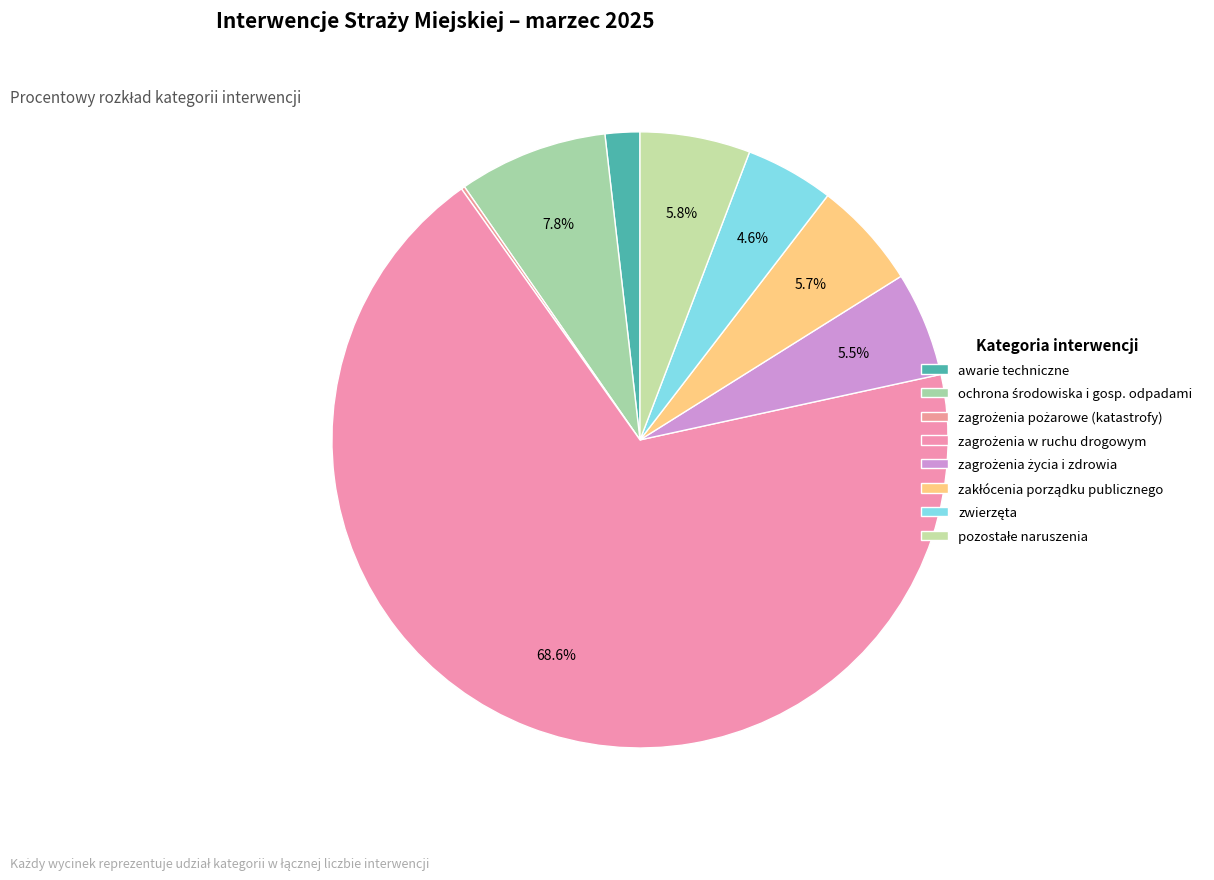

Is there any slice that represents more than half of the pie?

Yes